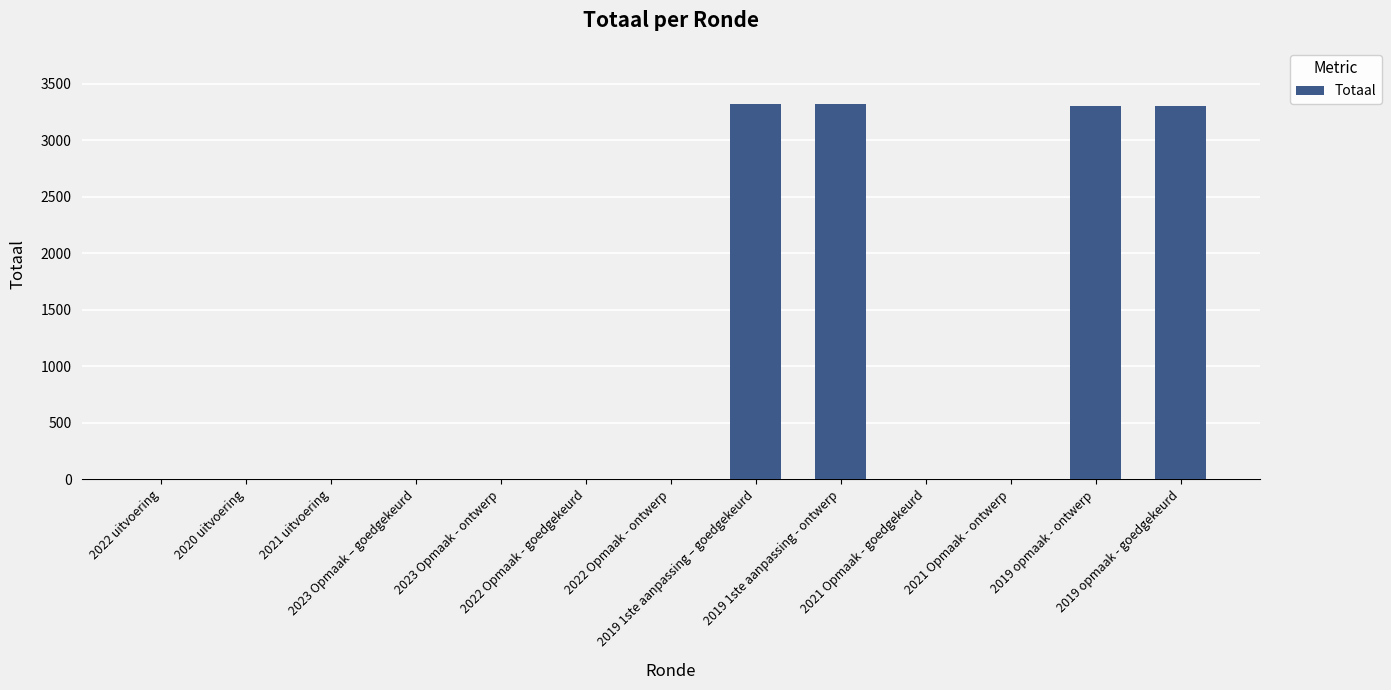

What is the sum of all values?

13240